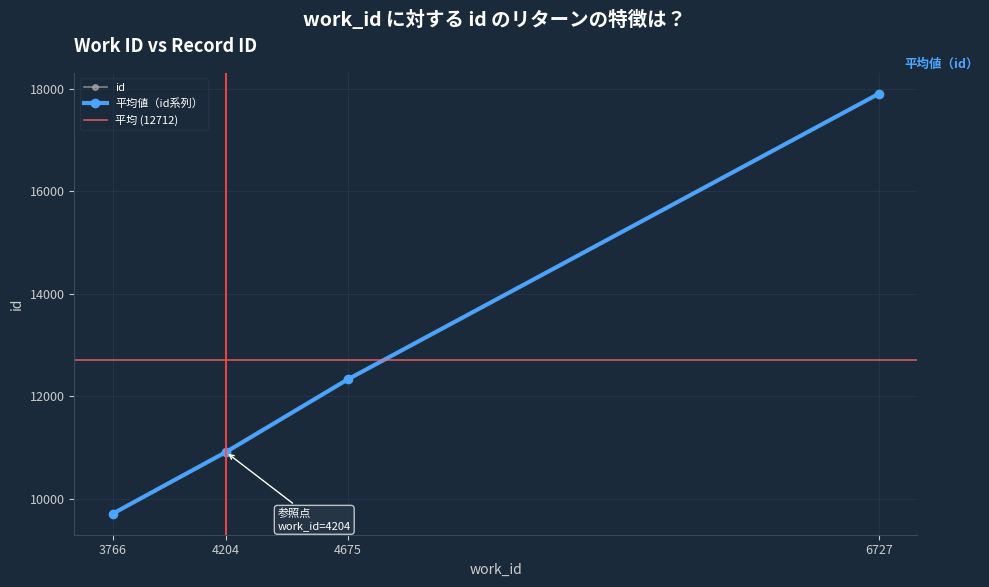

Where is the data nearest to the value 13804?

4675